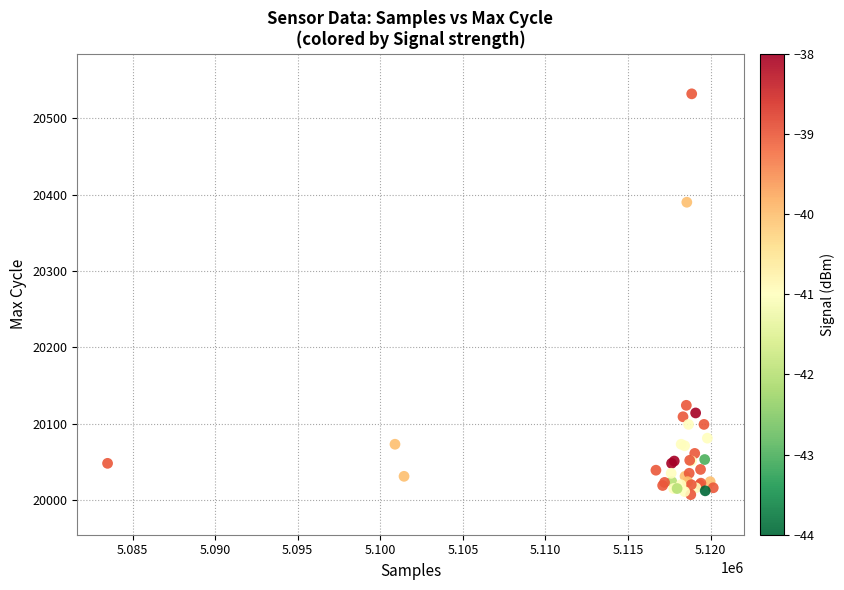

What Y value in the scatter plot is closest to 20269?

20390